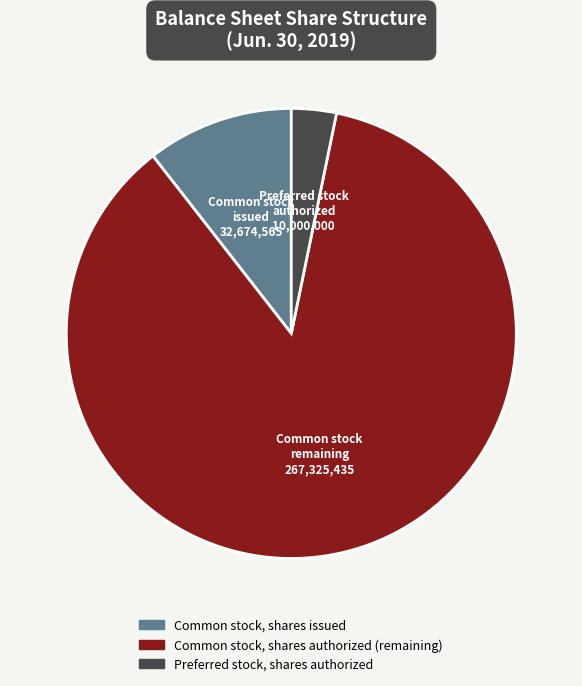

Does any single category account for the majority?

Yes